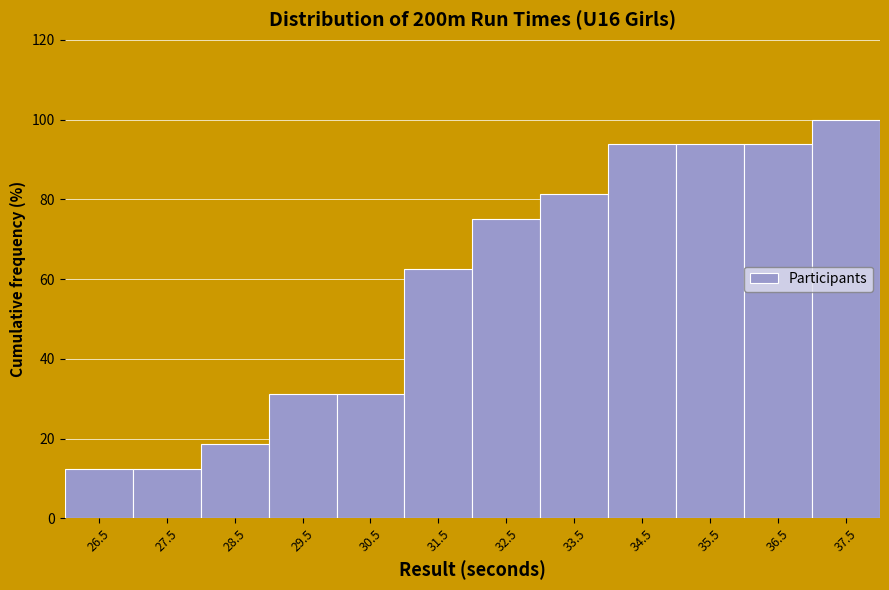

Which has a higher value, 31.5 or 26.5?

31.5